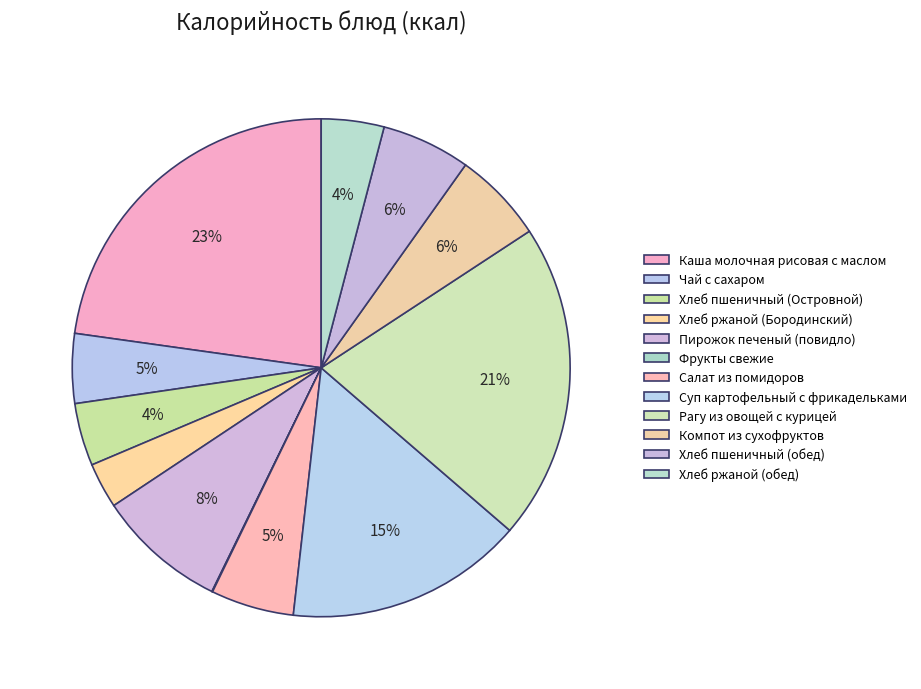

Between Каша молочная рисовая с маслом and Салат из помидоров, which is larger?

Каша молочная рисовая с маслом